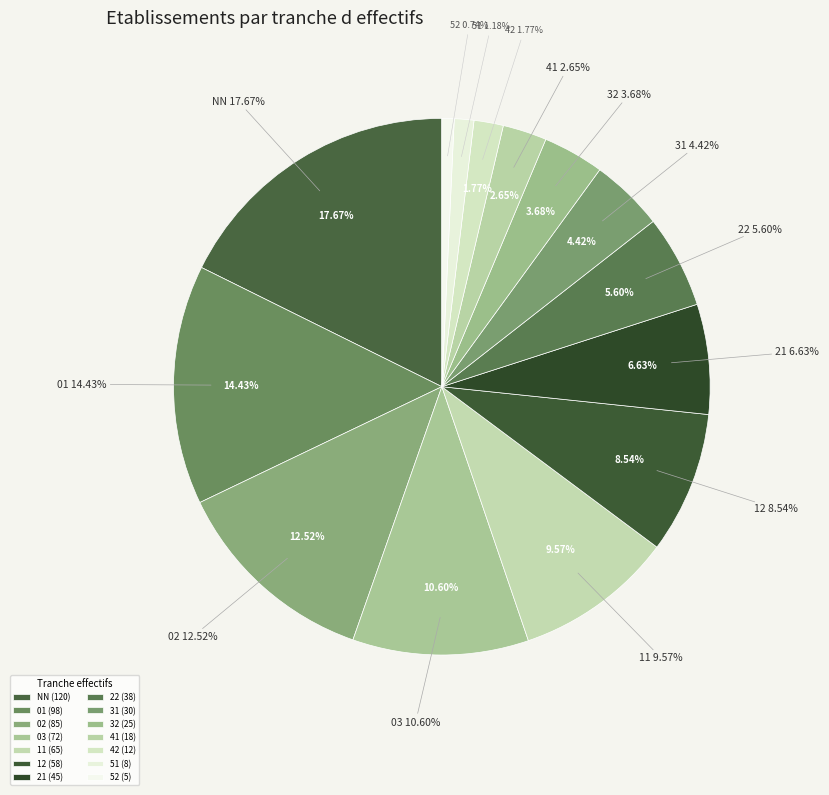

To the nearest percent, what is the combined percentage of 51 and 02?

14%